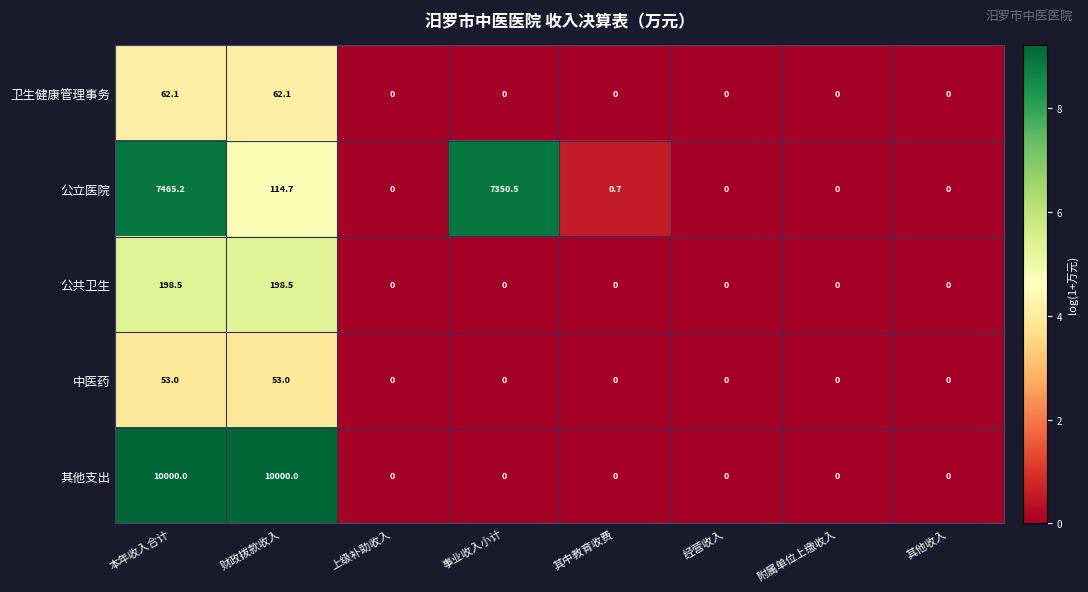

How many series are shown in this chart?

5